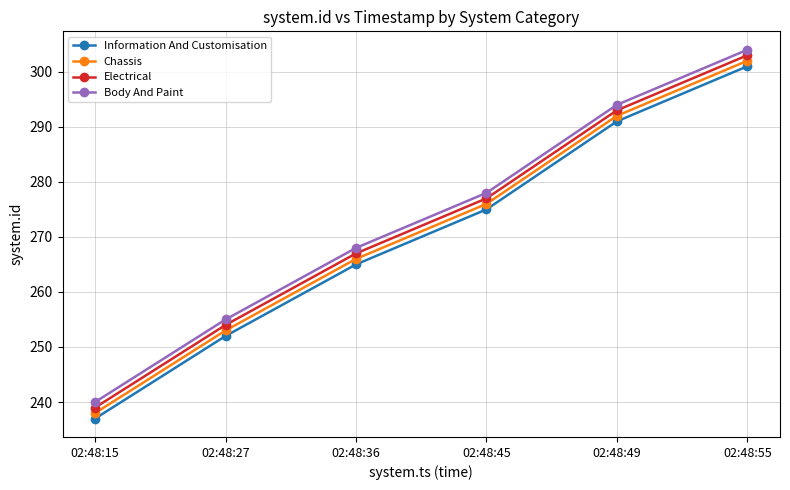

How many lines are shown in the chart?

4